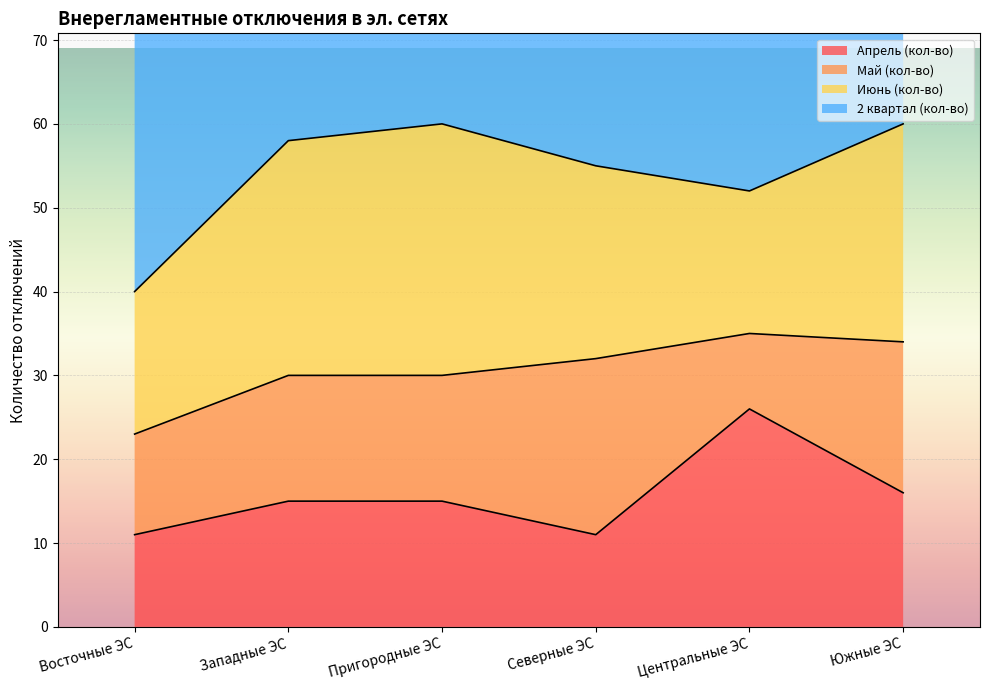

In 2 квартал (кол-во), how many points are lower than both neighbors (excluding endpoints)?

1